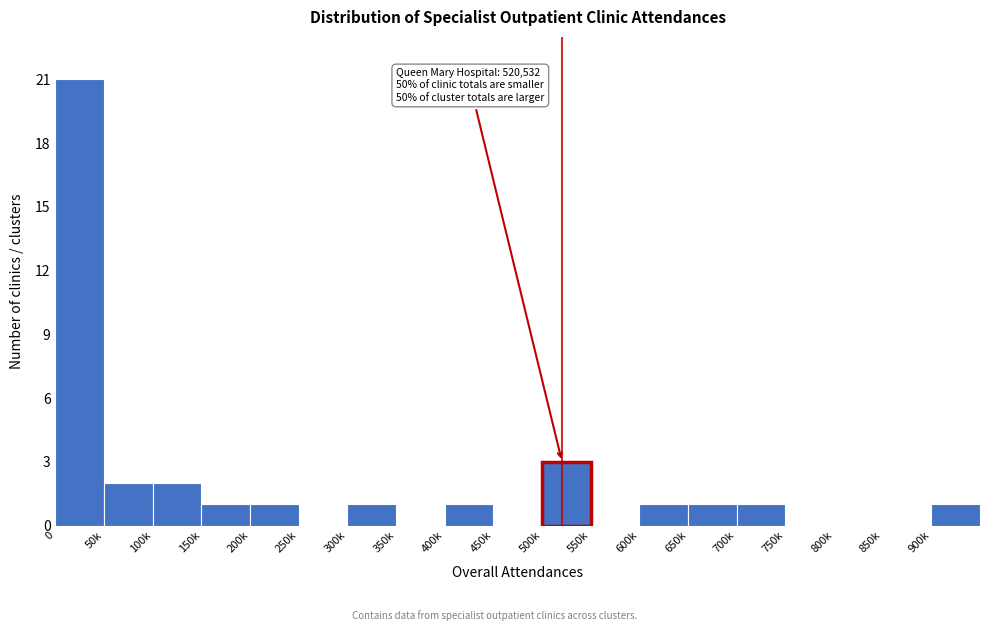

Reading right to left, list all the values displayed in this chart.

900k=1	850k=0	800k=0	750k=0	700k=1	650k=1	600k=1	550k=0	500k=3	450k=0	400k=1	350k=0	300k=1	250k=0	200k=1	150k=1	100k=2	50k=2	0=21